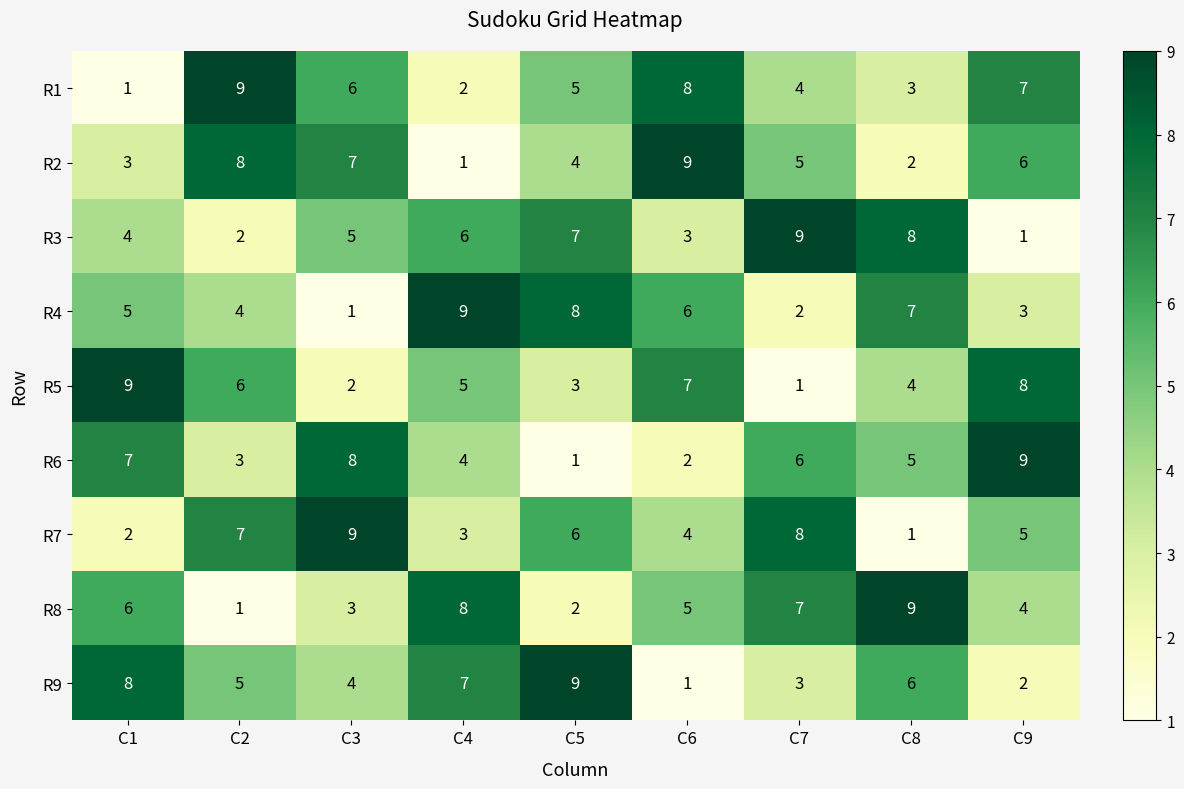

Which category has the highest value in the R9 series?

C5